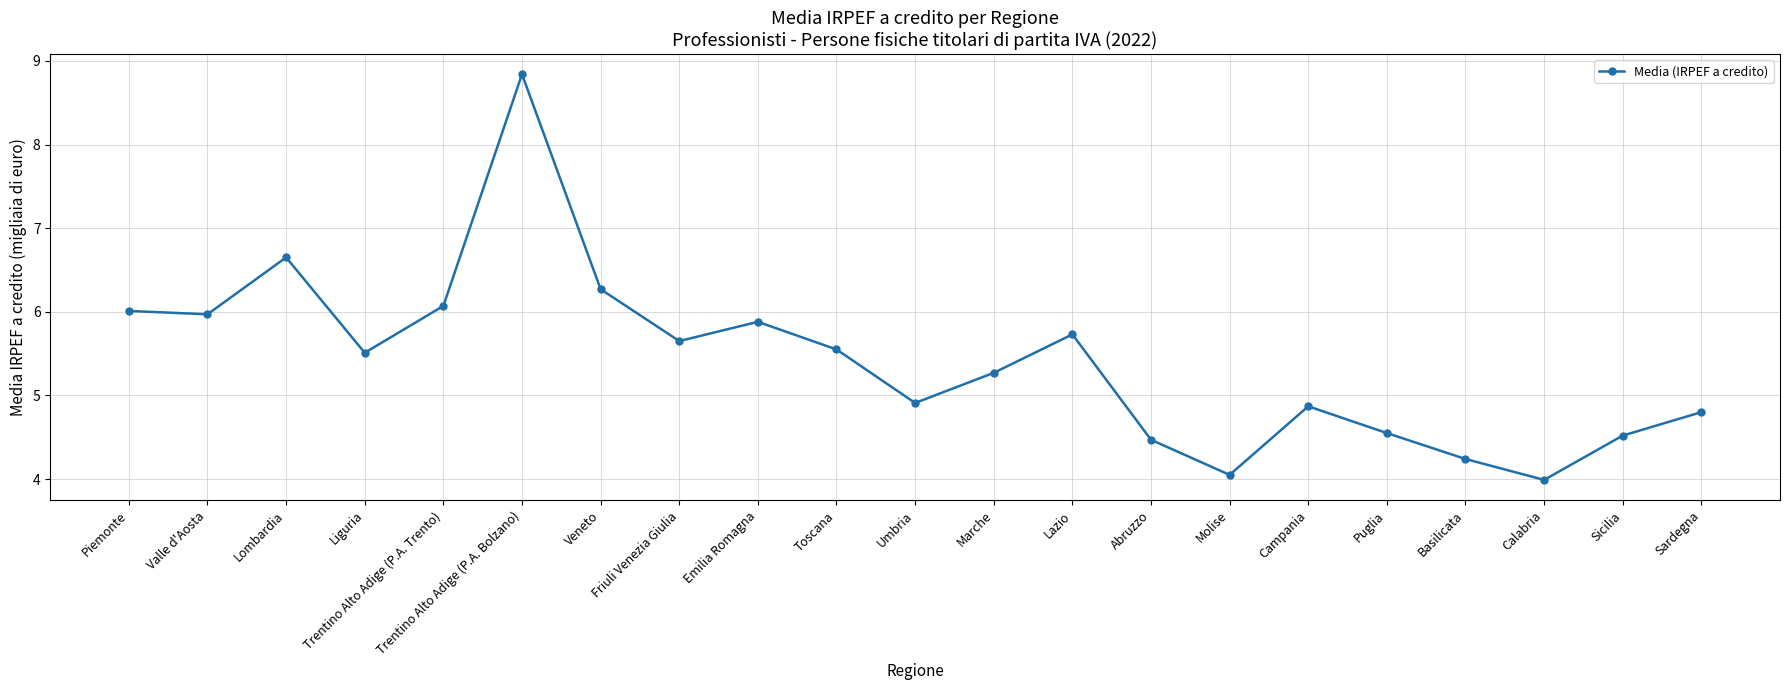

What is the change in value from Valle d'Aosta to Calabria?

-2.0